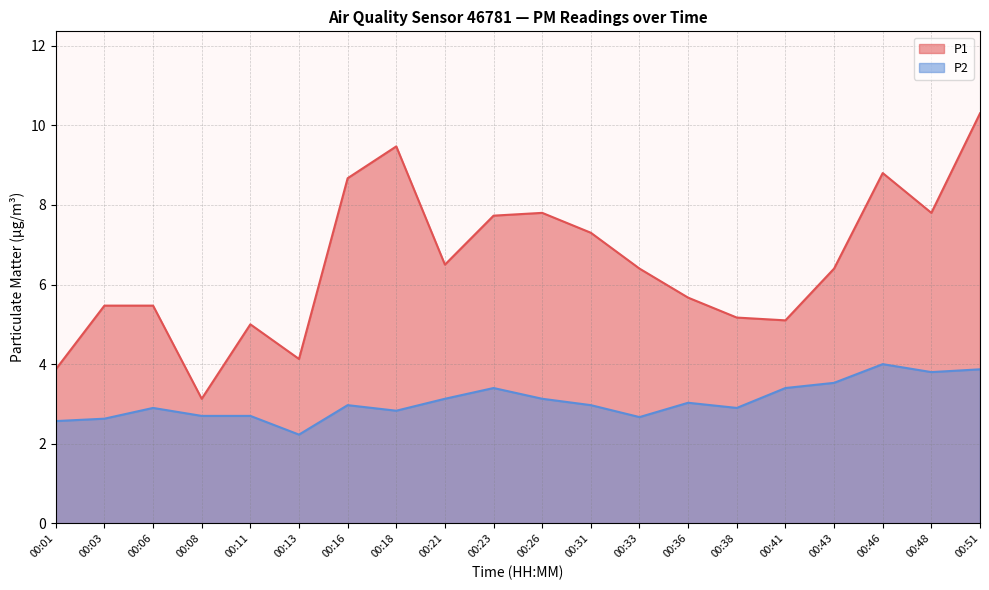

Which has a higher value, 00:01 or 00:51?

00:51